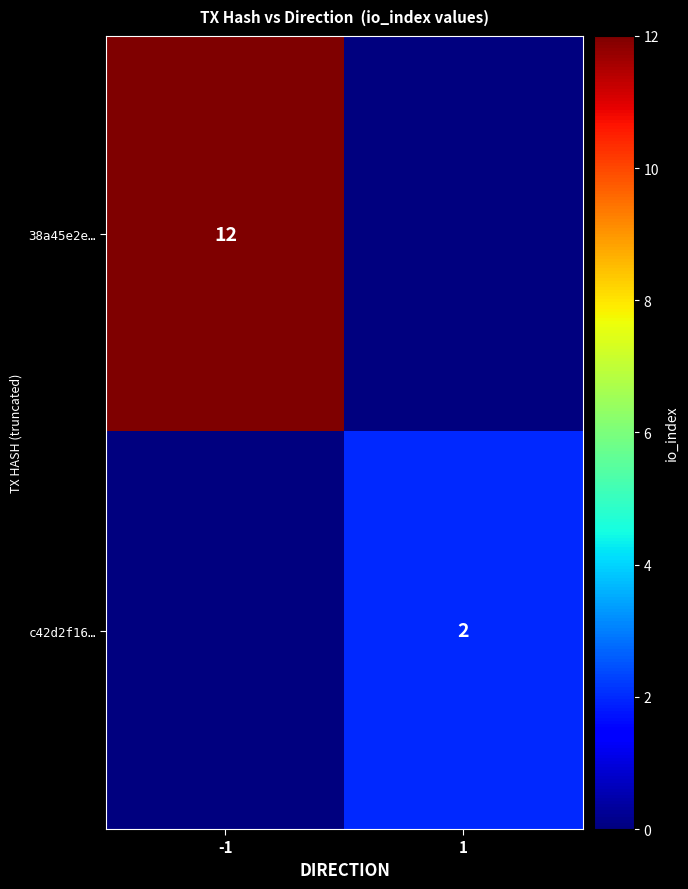

True or false: c42d2f16… has a value of 1 at 1.

False